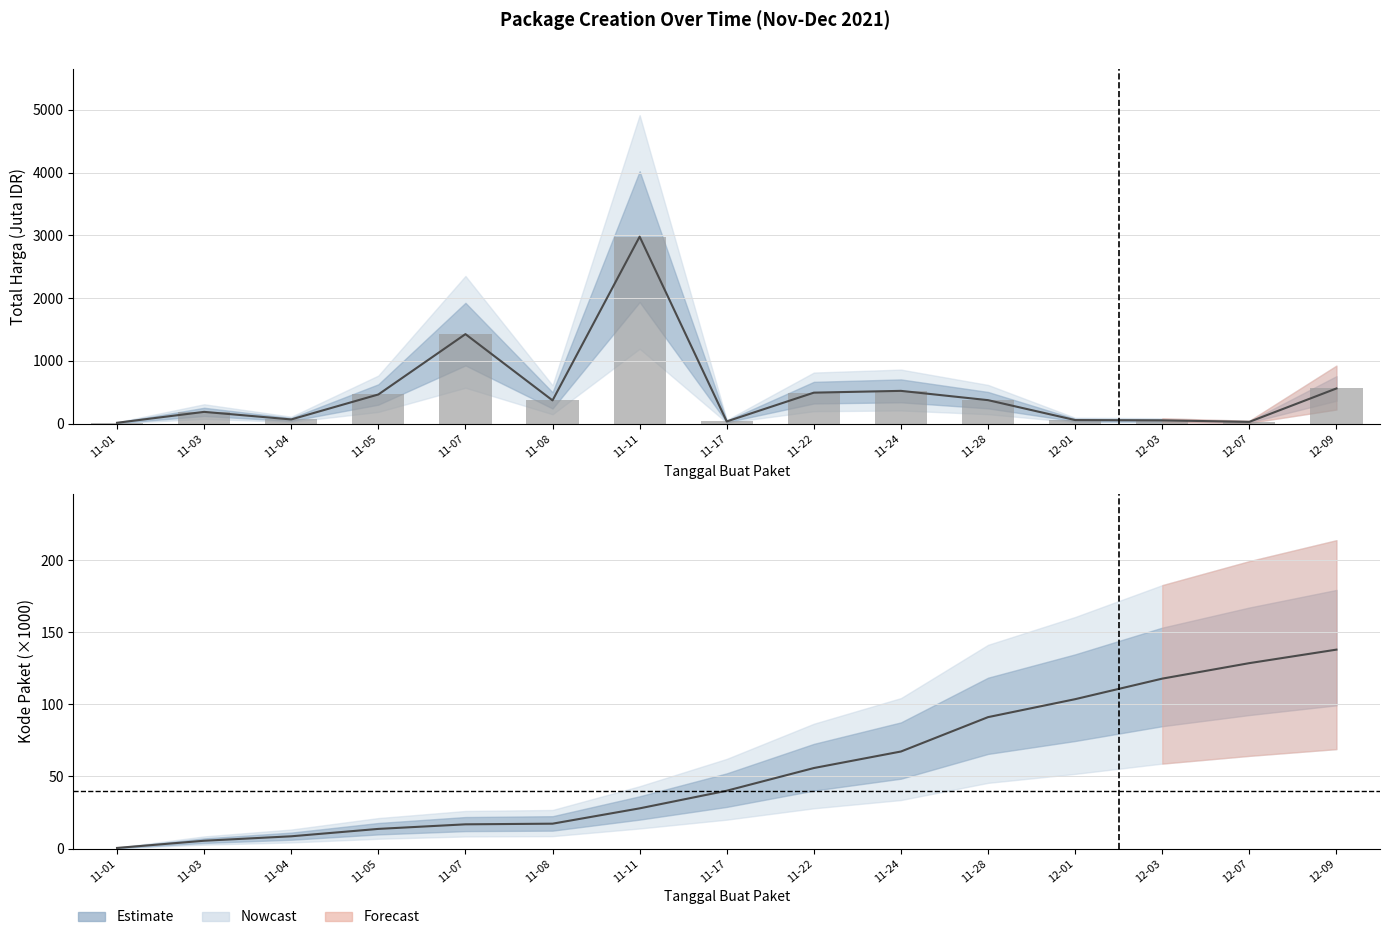

Rank the categories by Total Harga (Juta IDR) value from highest to lowest.

11-11, 11-07, 12-09, 11-24, 11-22, 11-05, 11-28, 11-08, 11-03, 11-04, 12-01, 12-03, 11-17, 12-07, 11-01